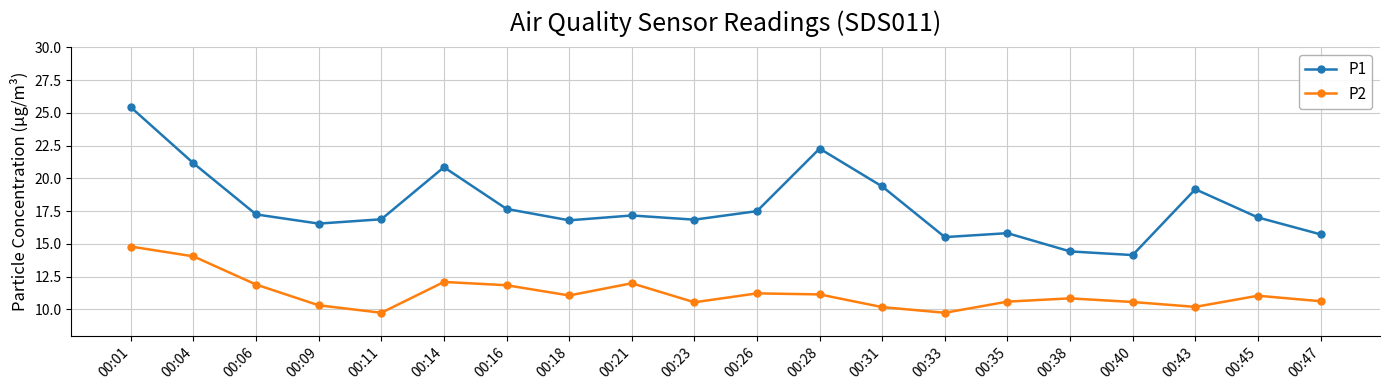

Is it true that P1 equals 16.6 at 00:09?

True